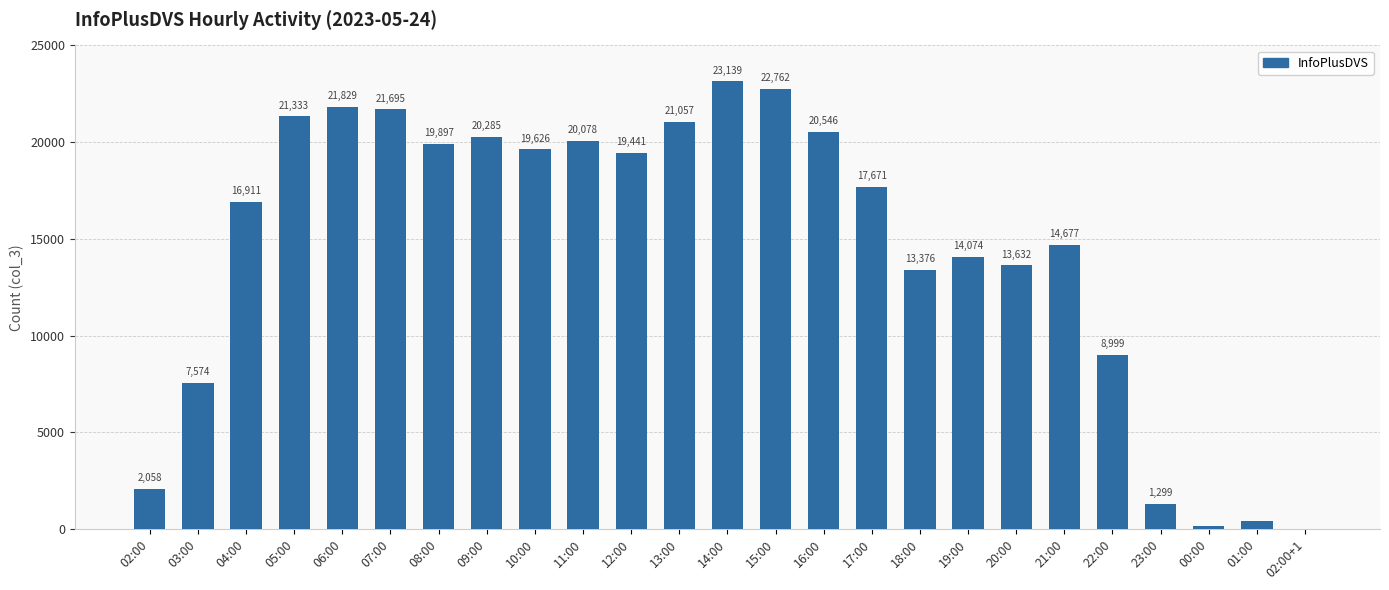

Reading left to right, list all the values displayed in this chart.

2058	7574	16911	21333	21829	21695	19897	20285	19626	20078	19441	21057	23139	22762	20546	17671	13376	14074	13632	14677	8999	1299	140	405	8